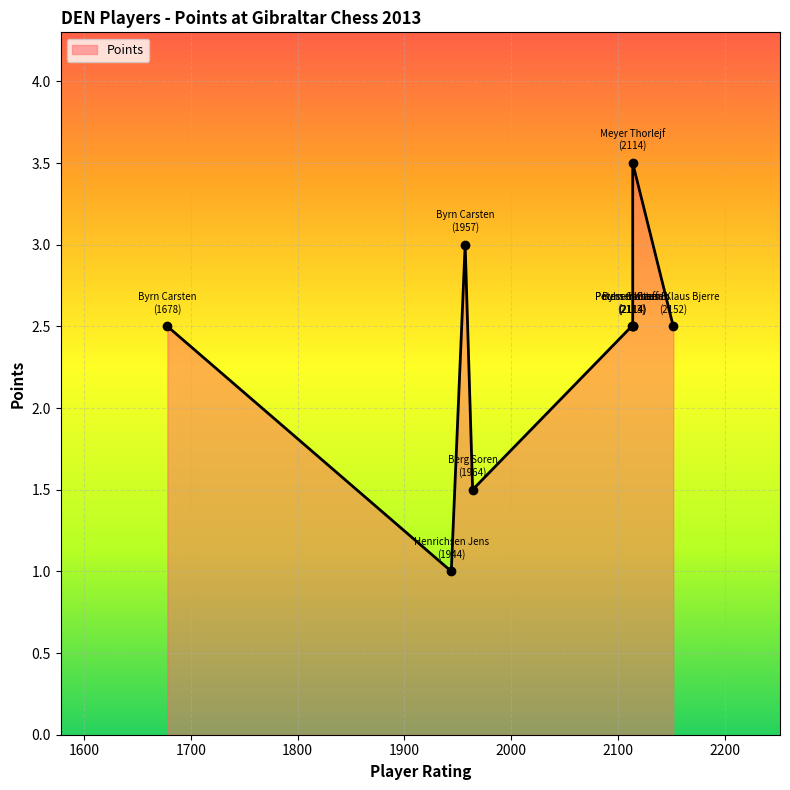

At which label is the value closest to 2?

Byrn Carsten (30)